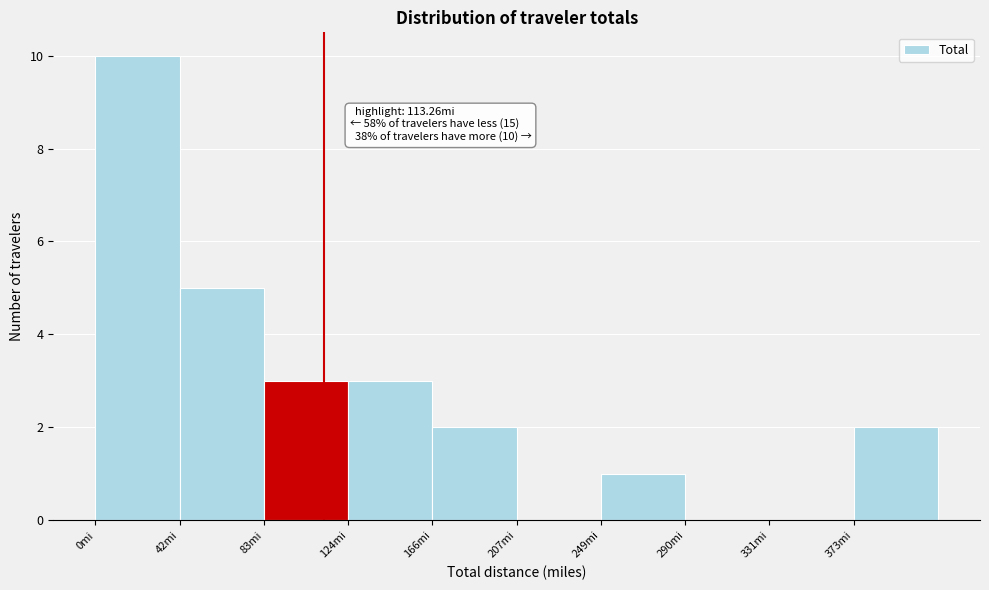

Over which range of the x-axis is the bar tallest?

0 to 40